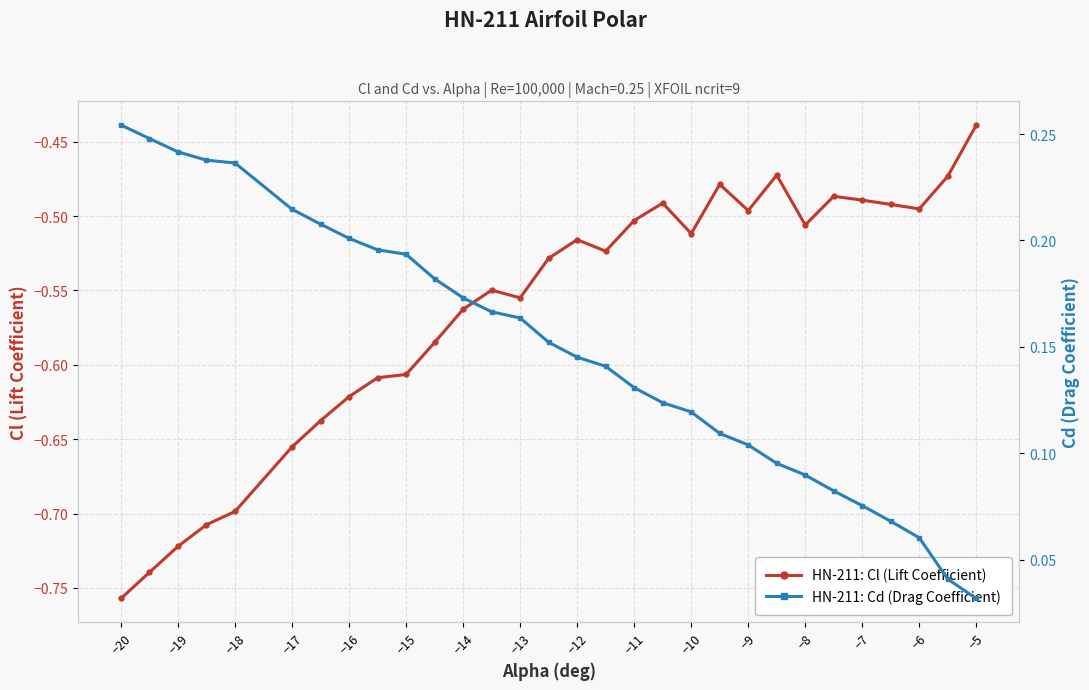

List the series in order of their overall mean, highest first.

Cd (Drag Coefficient), Cl (Lift Coefficient)